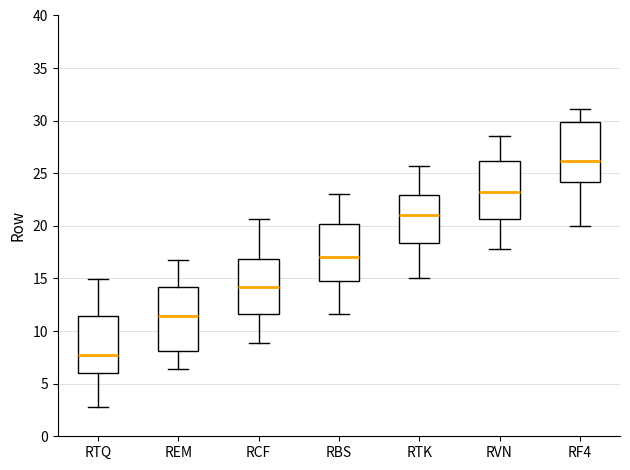

Which box has the lowest median line?

RTQ